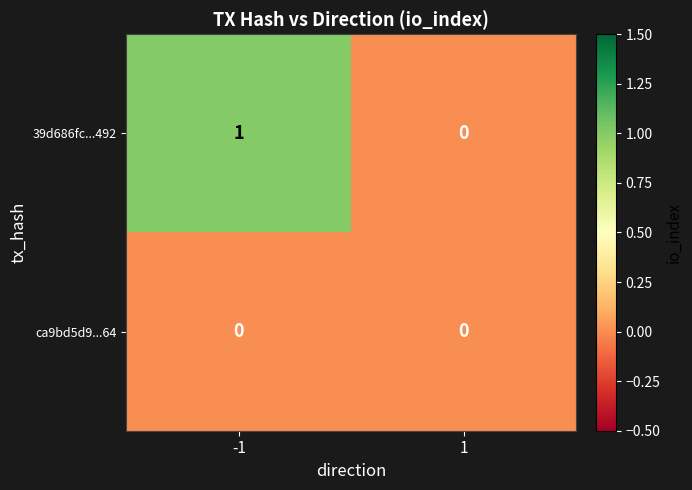

How many positive values does the 39d686fc...492 series have?

1